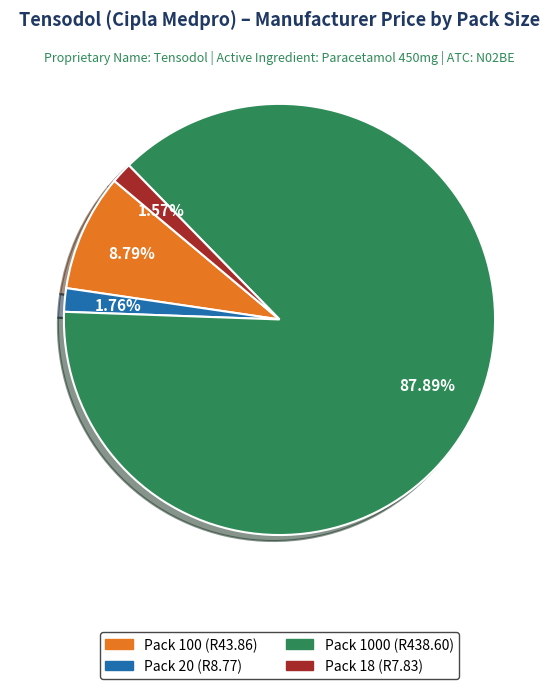

Is there any slice that represents more than half of the pie?

Yes